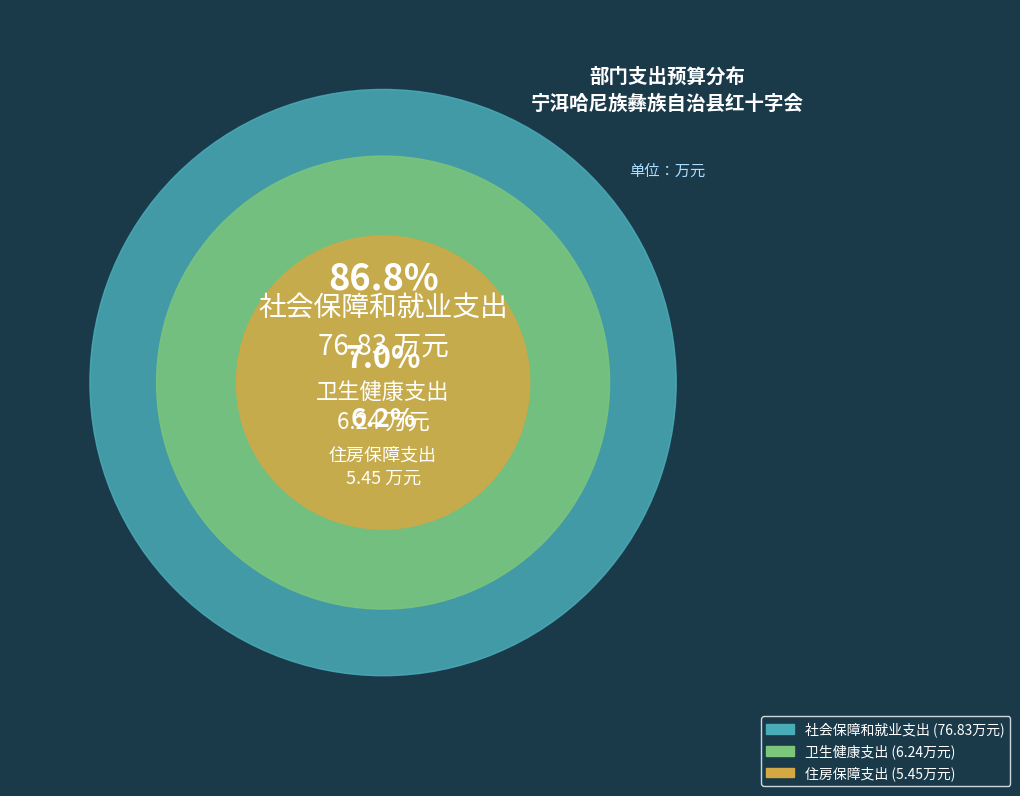

To the nearest percent, what percentage of the pie is 住房保障支出?

6%